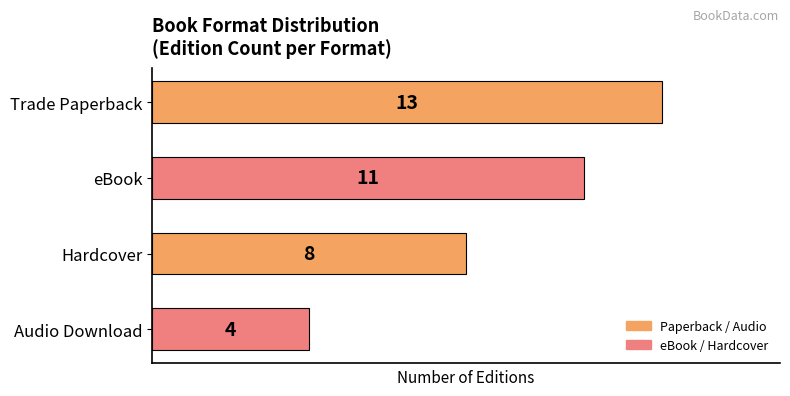

True or false: the data shows 7 at eBook.

False